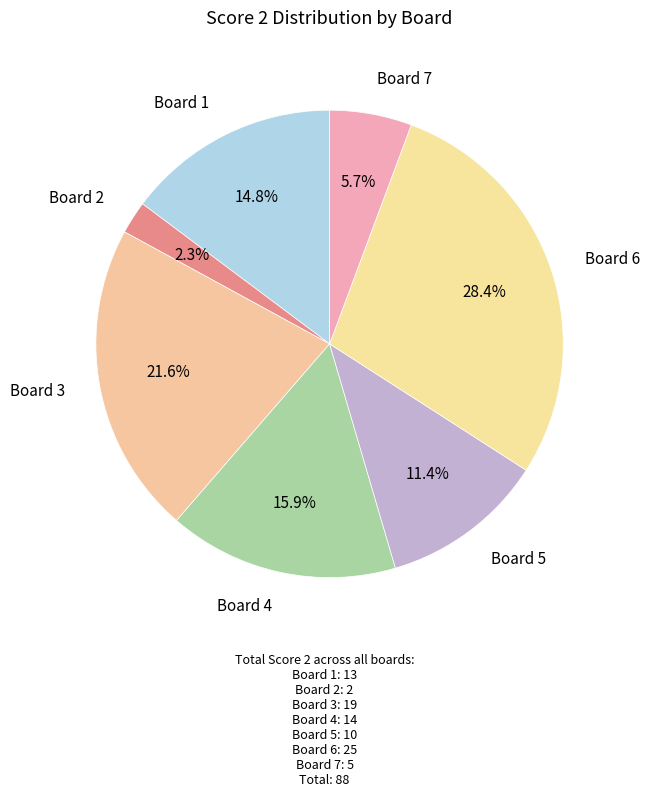

Count the number of slices in the pie.

7